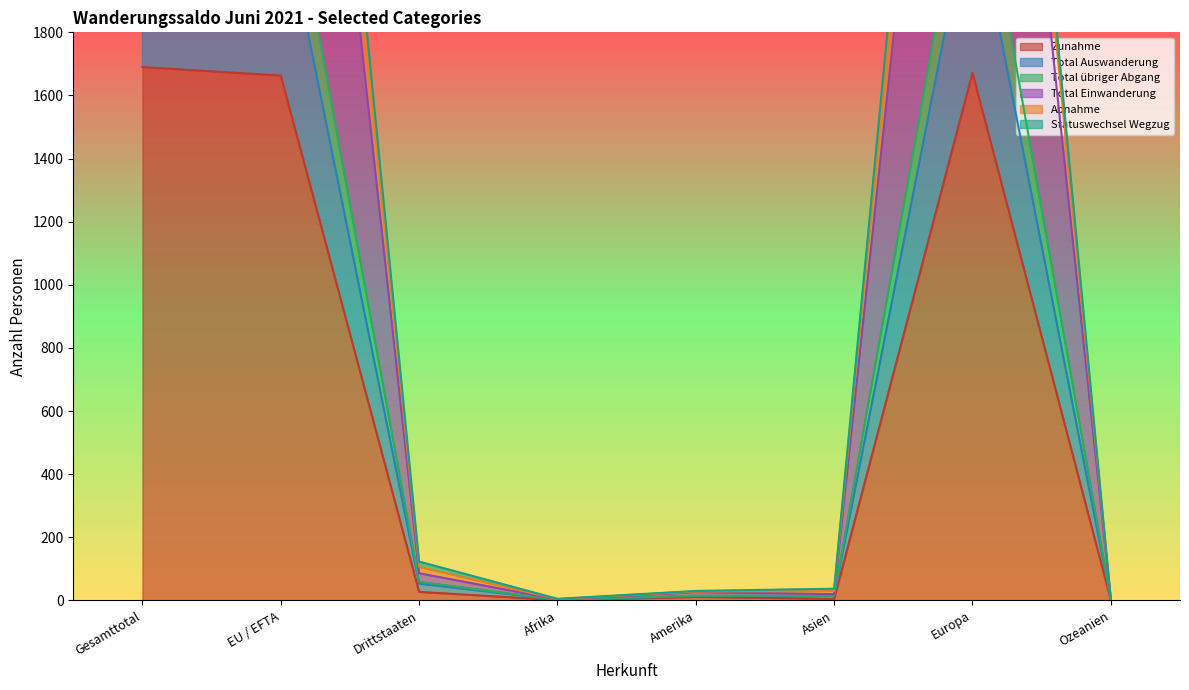

What is the minimum value shown in the chart?

1